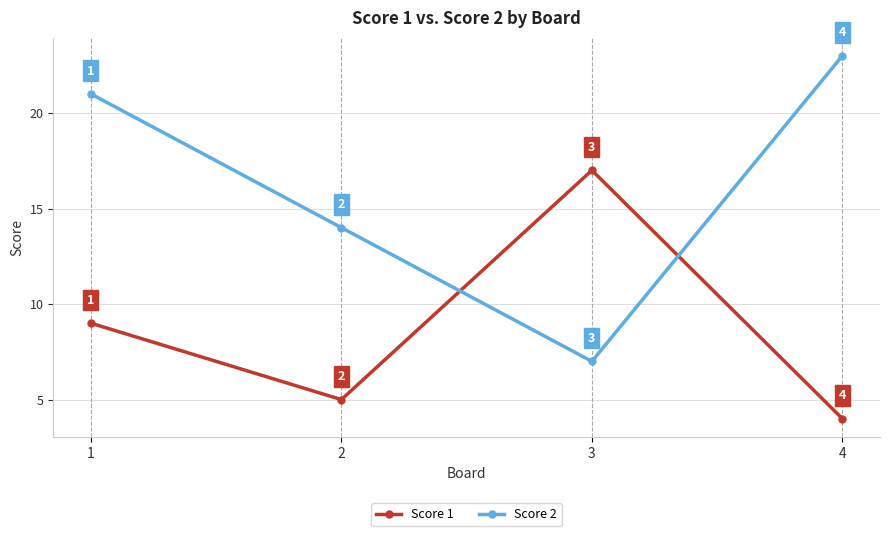

What is the spread (max minus min) of values at 4?

19